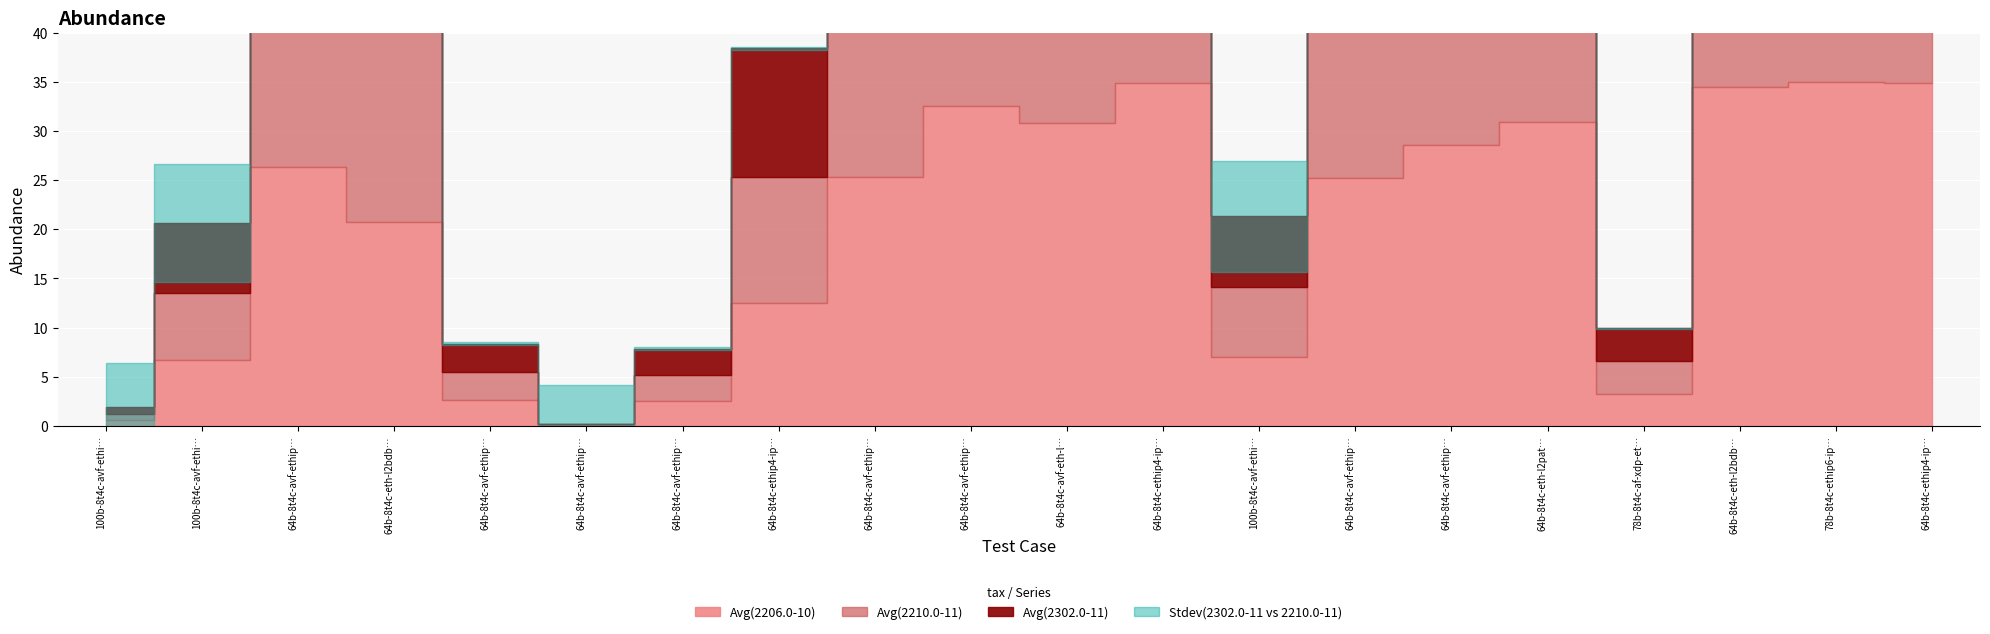

Which series ends up on top after the final intersection of Avg(2206.0-10) and Avg(2210.0-11)?

Avg(2206.0-10)